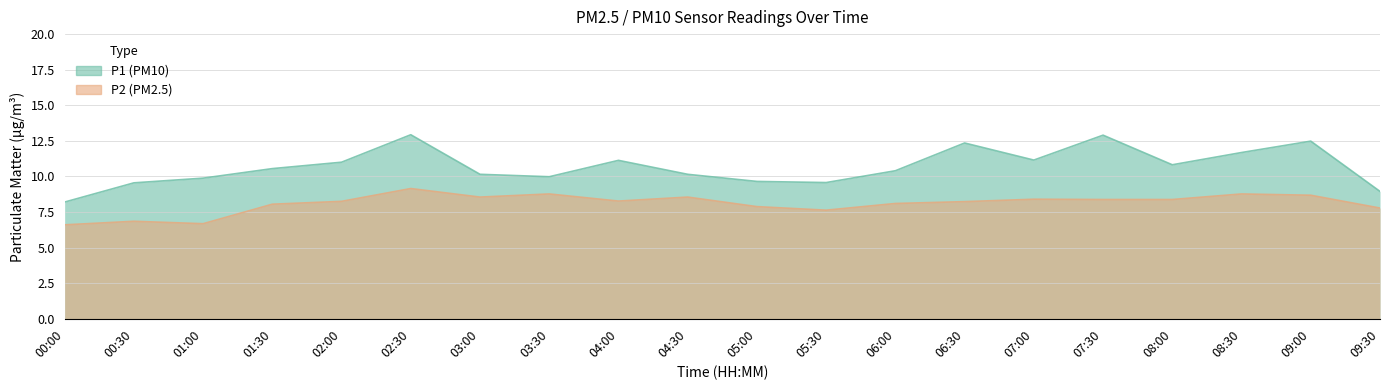

Where is the first local minimum for P1?

03:30